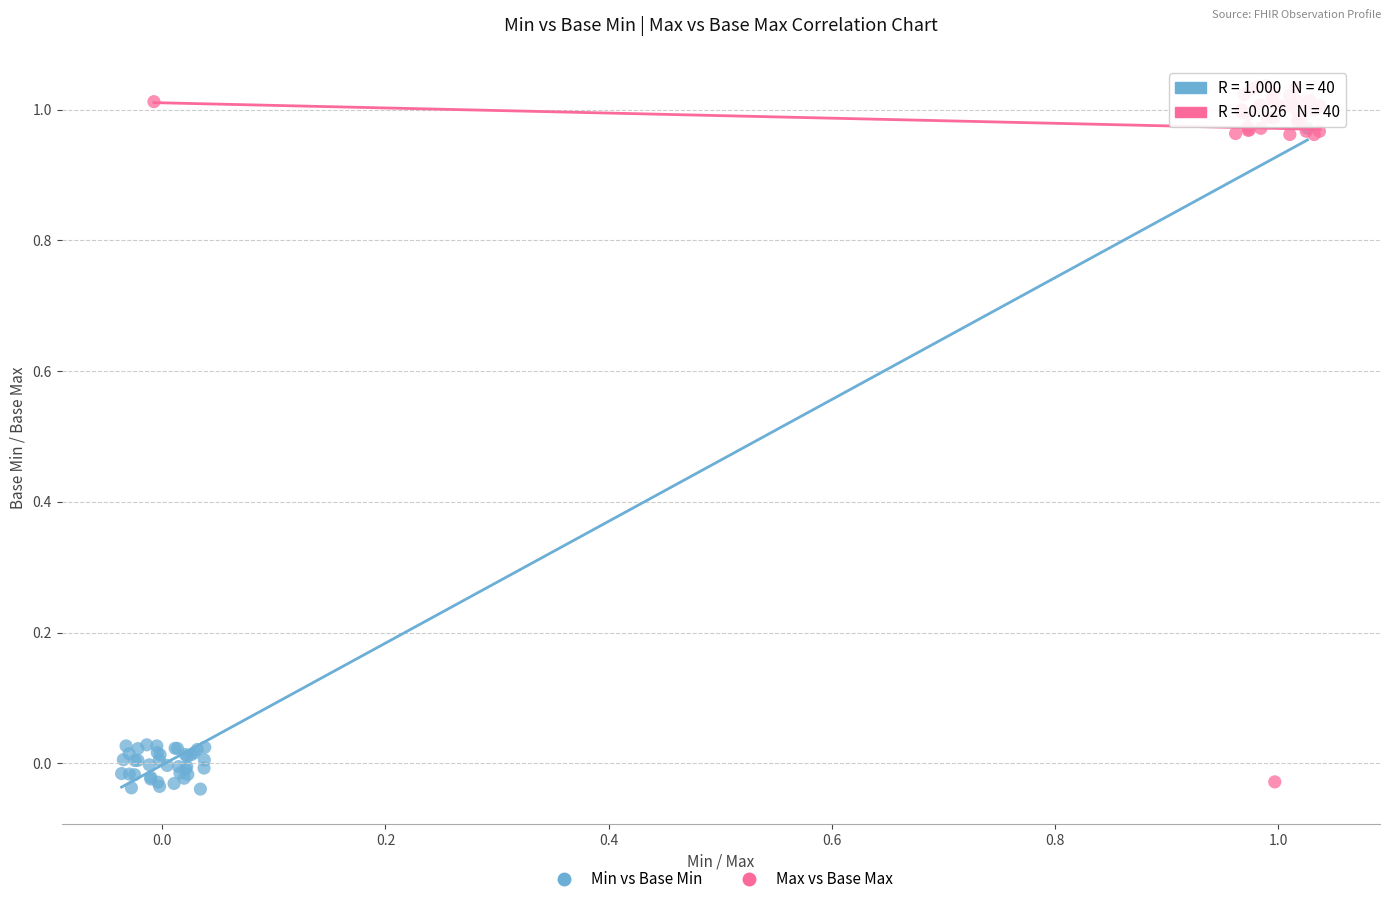

What are all the series names shown in the legend?

Min vs Base Min, Max vs Base Max